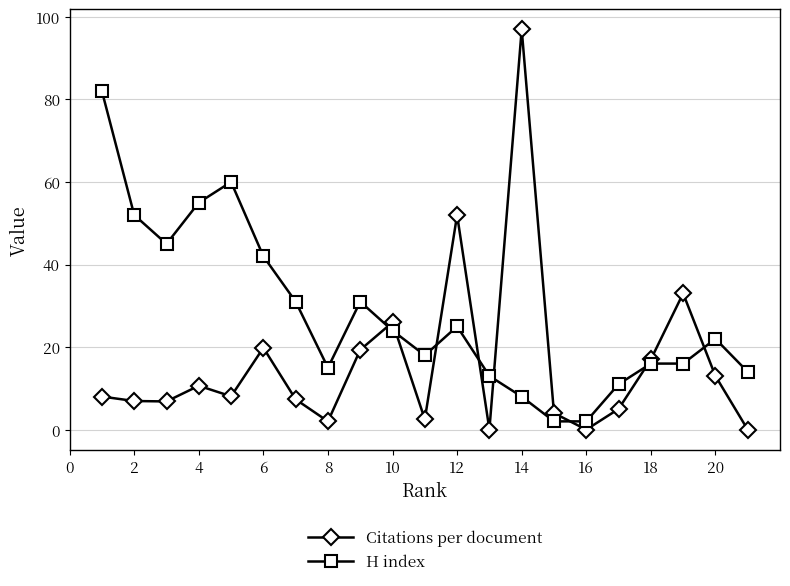

List the series in order of their peak value, lowest first.

H index, Citations per document